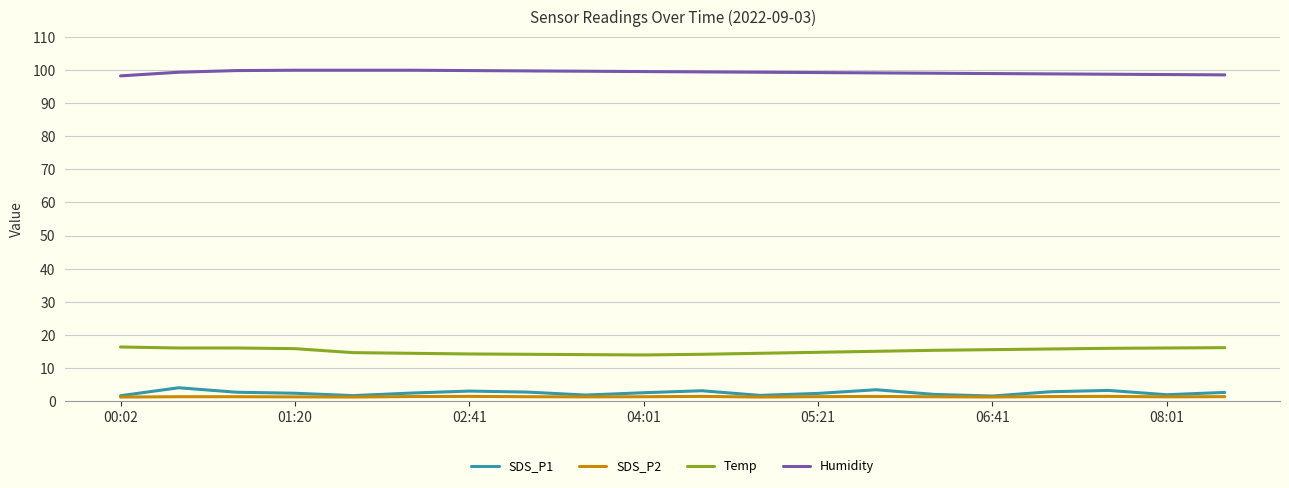

True or false: Temp and SDS_P2 cross at least once.

False